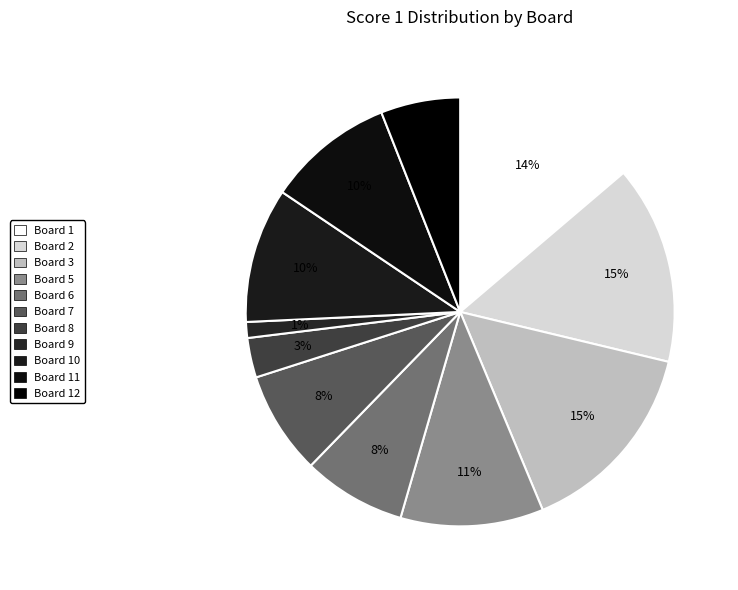

How many segments does this pie chart have?

11